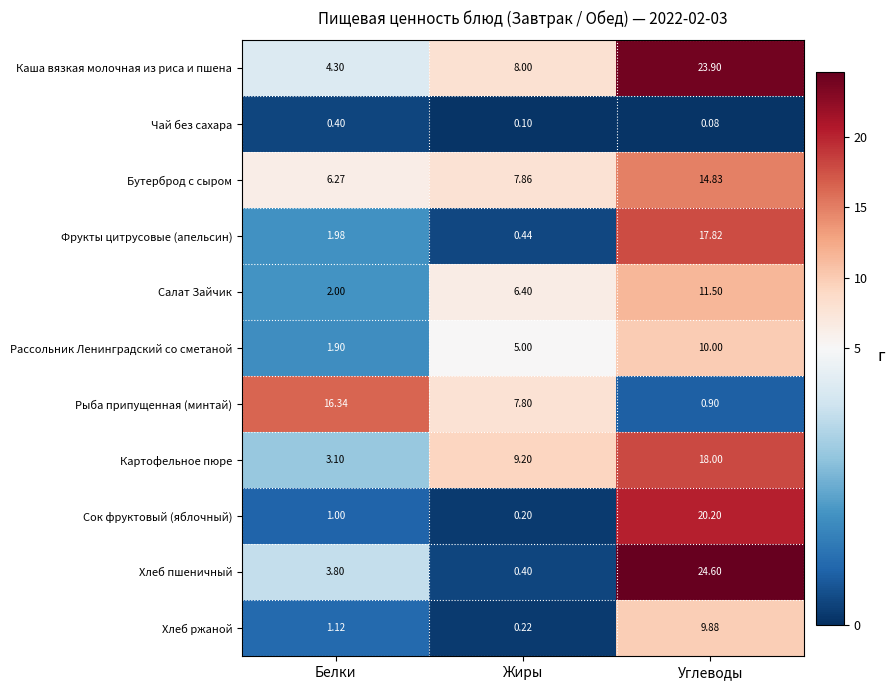

List the series in order of their peak value, lowest first.

Чай без сахара, Хлеб ржаной, Рассольник Ленинградский со сметаной, Салат Зайчик, Бутерброд с сыром, Рыба припущенная (минтай), Фрукты цитрусовые (апельсин), Картофельное пюре, Сок фруктовый (яблочный), Каша вязкая молочная из риса и пшена, Хлеб пшеничный